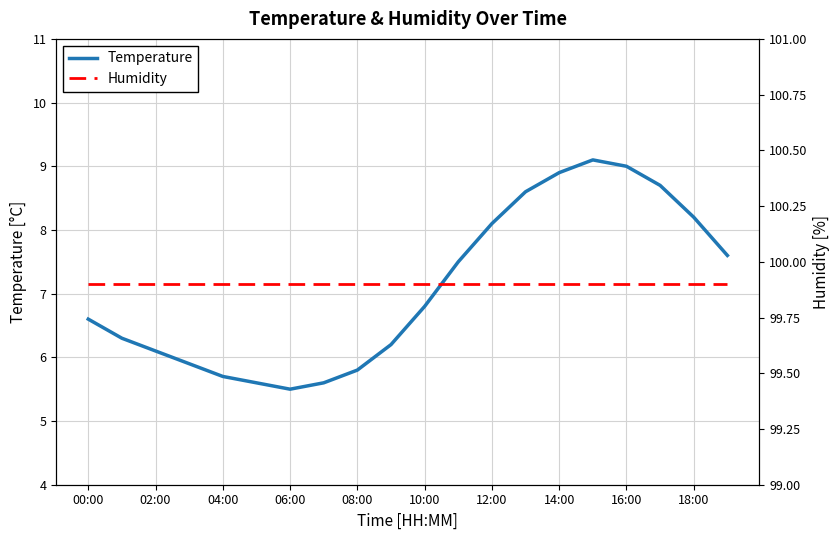

At which label is Temperature closest to 7?

10:00